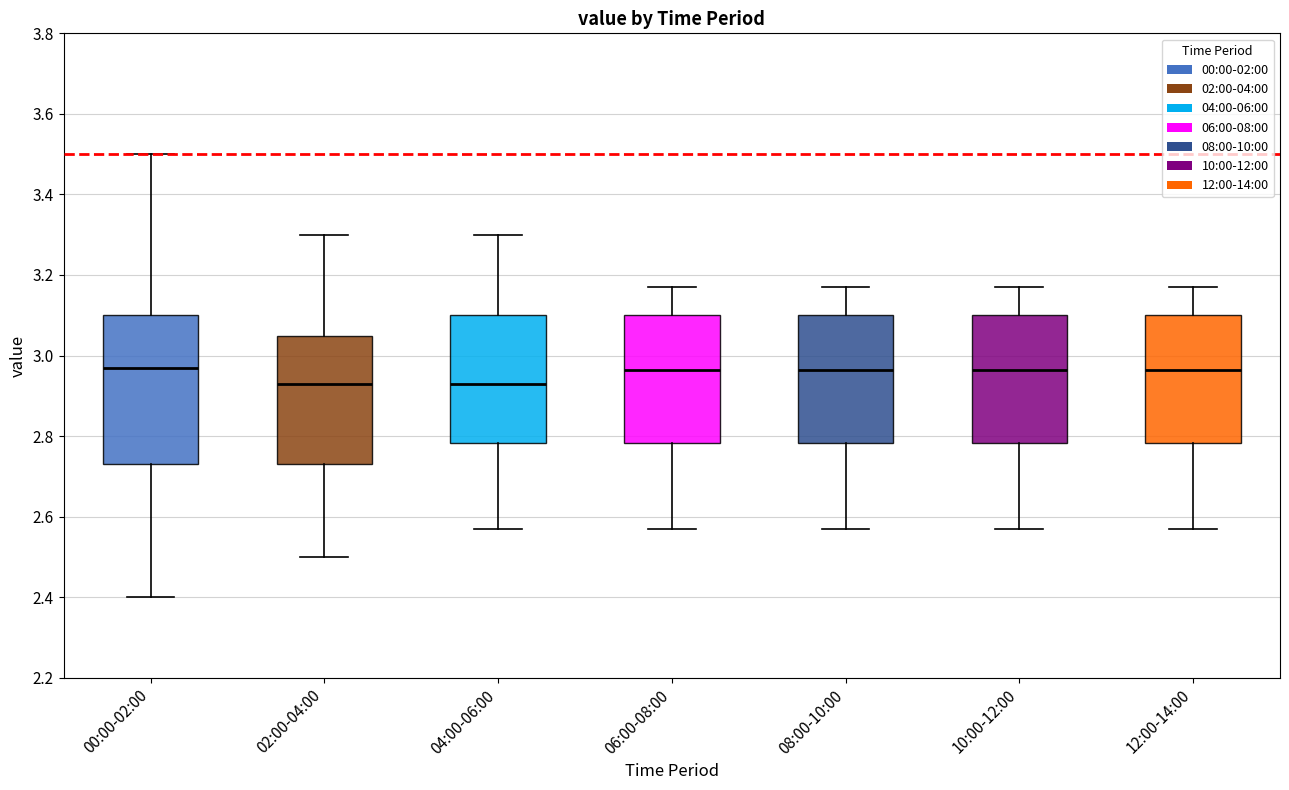

Reading left to right, transcribe this box plot: for each box, give where its median line is, the range the box spans, and where its two whiskers end, as read against the y-axis. The values are not printed on the chart, so give them approximately, as read against the axis.

00:00-02:00: median 2.98, box 2.74 to 3.10, whiskers 2.40 to 3.50
02:00-04:00: median 2.94, box 2.74 to 3.04, whiskers 2.50 to 3.30
04:00-06:00: median 2.94, box 2.78 to 3.10, whiskers 2.58 to 3.30
06:00-08:00: median 2.96, box 2.78 to 3.10, whiskers 2.58 to 3.18
08:00-10:00: median 2.96, box 2.78 to 3.10, whiskers 2.58 to 3.18
10:00-12:00: median 2.96, box 2.78 to 3.10, whiskers 2.58 to 3.18
12:00-14:00: median 2.96, box 2.78 to 3.10, whiskers 2.58 to 3.18